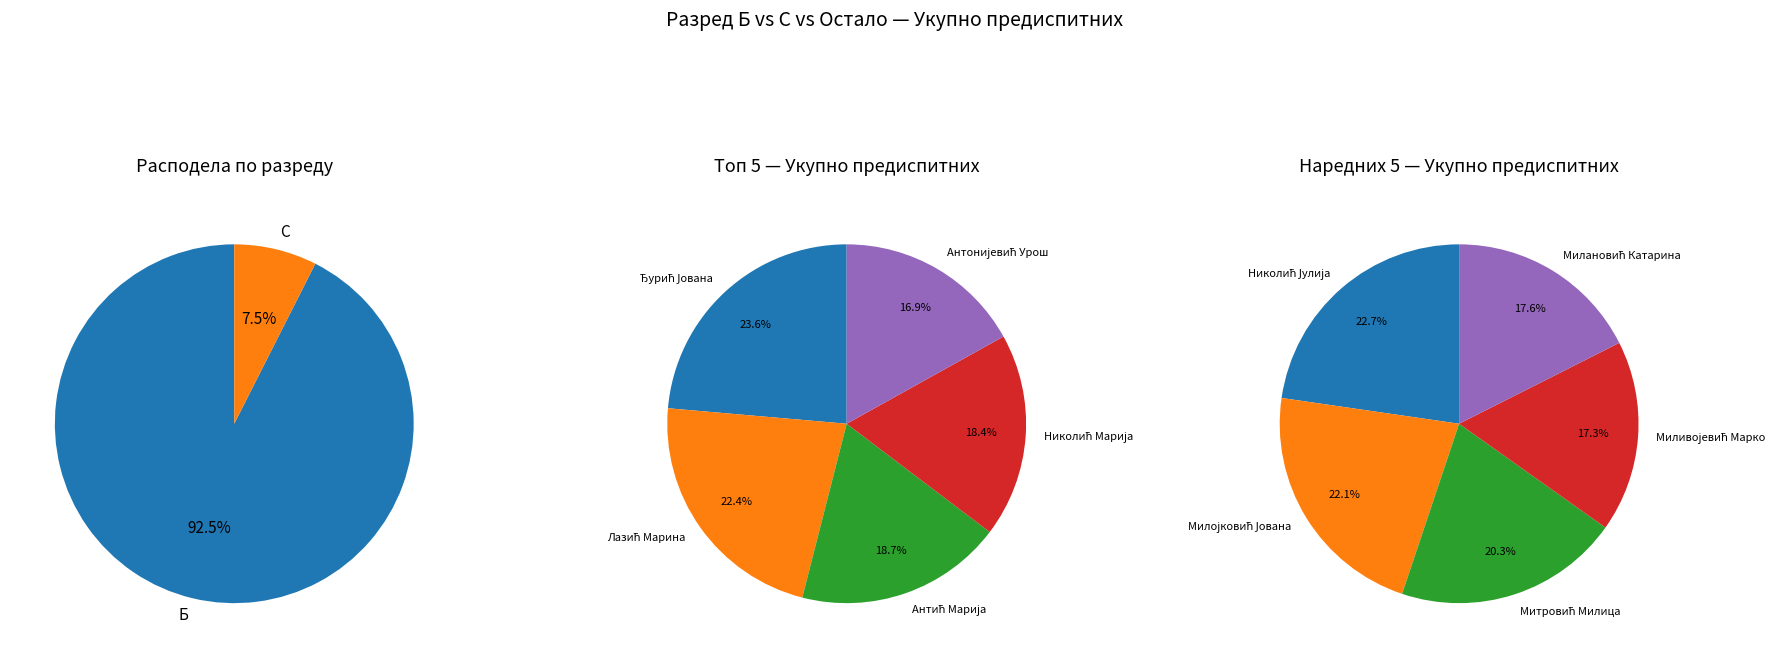

Approximately how many times larger is the value at Б compared to С?

12.4